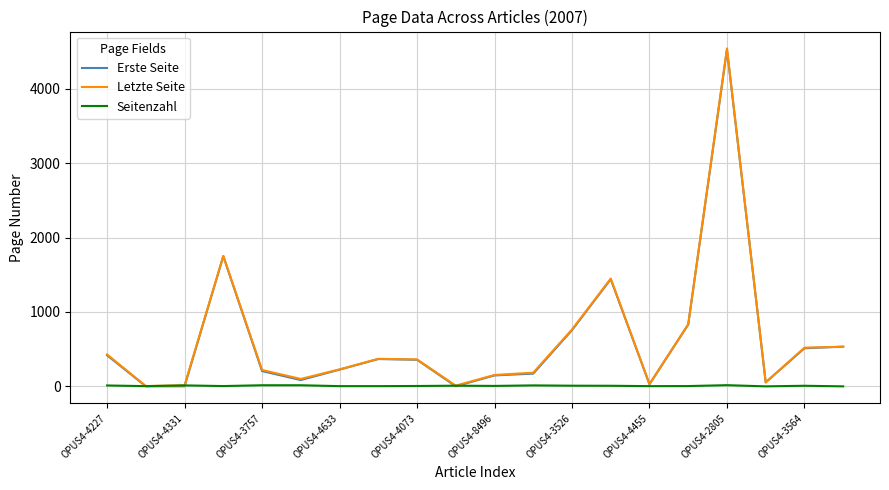

At how many categories does at least one series exceed 1159?

3